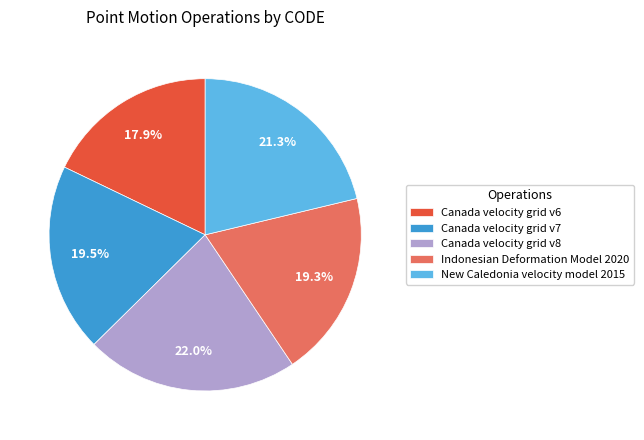

What is the largest slice in the pie chart?

Canada velocity grid v8